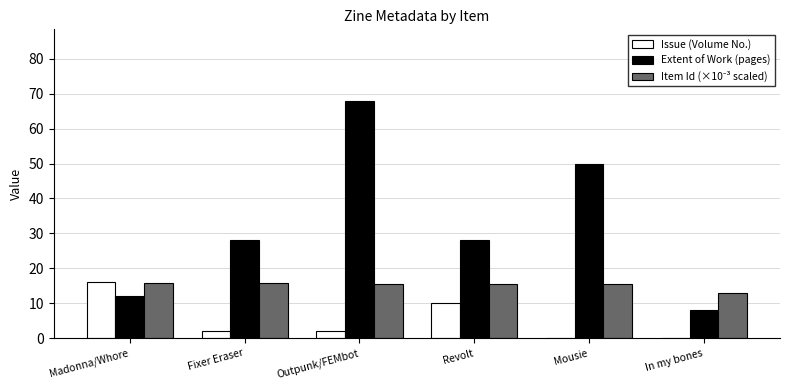

How many series are shown in this chart?

3